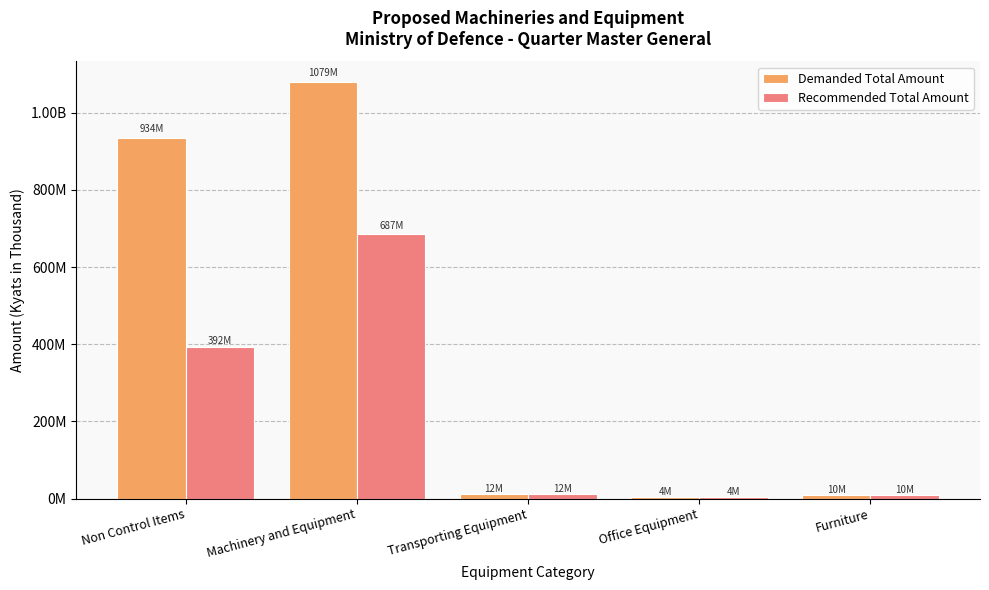

Is it true that Demanded Total Amount equals 6721405 at Office Equipment?

False